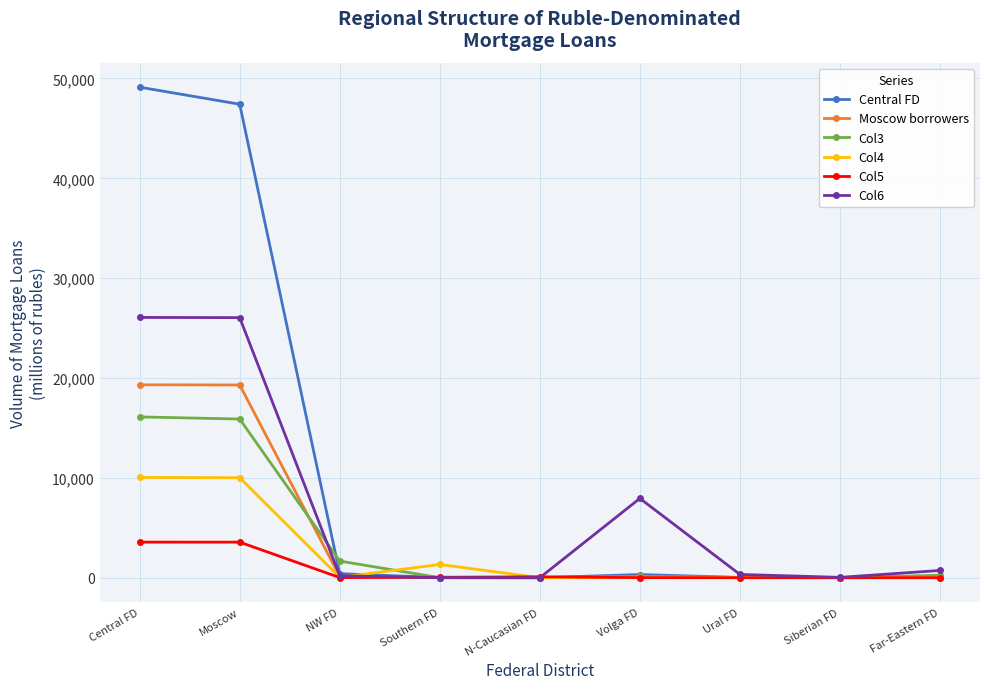

Is it true that Col5 equals -1990 at Far-Eastern FD?

False